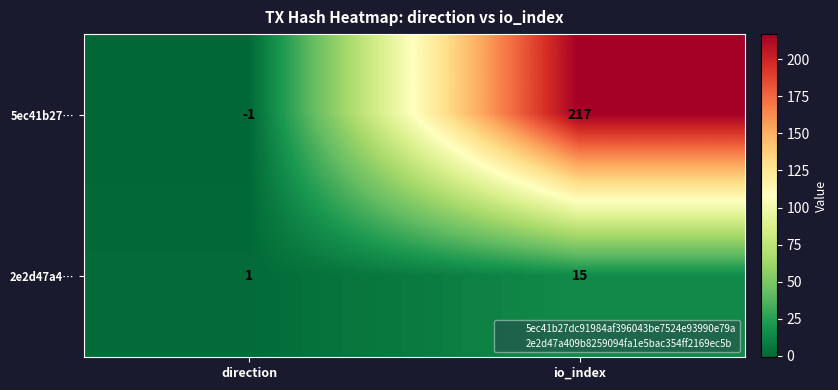

Reading right to left, extract all data points from this chart.

5ec41b27…: io_index=217	direction=-1
2e2d47a4…: io_index=15	direction=1